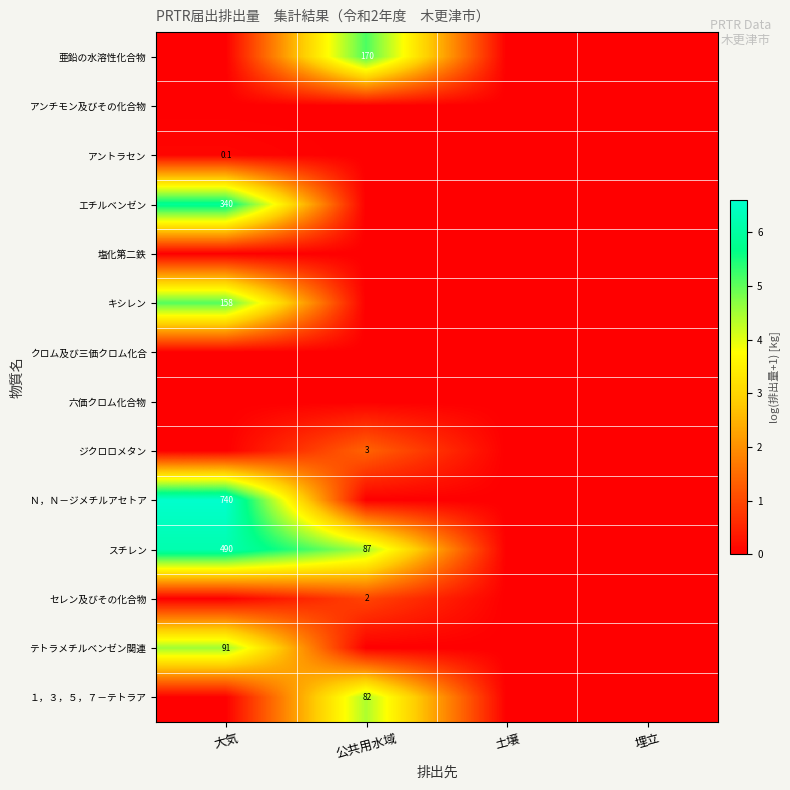

True or false: エチルベンゼン has a value of 224.6 at 大気.

False